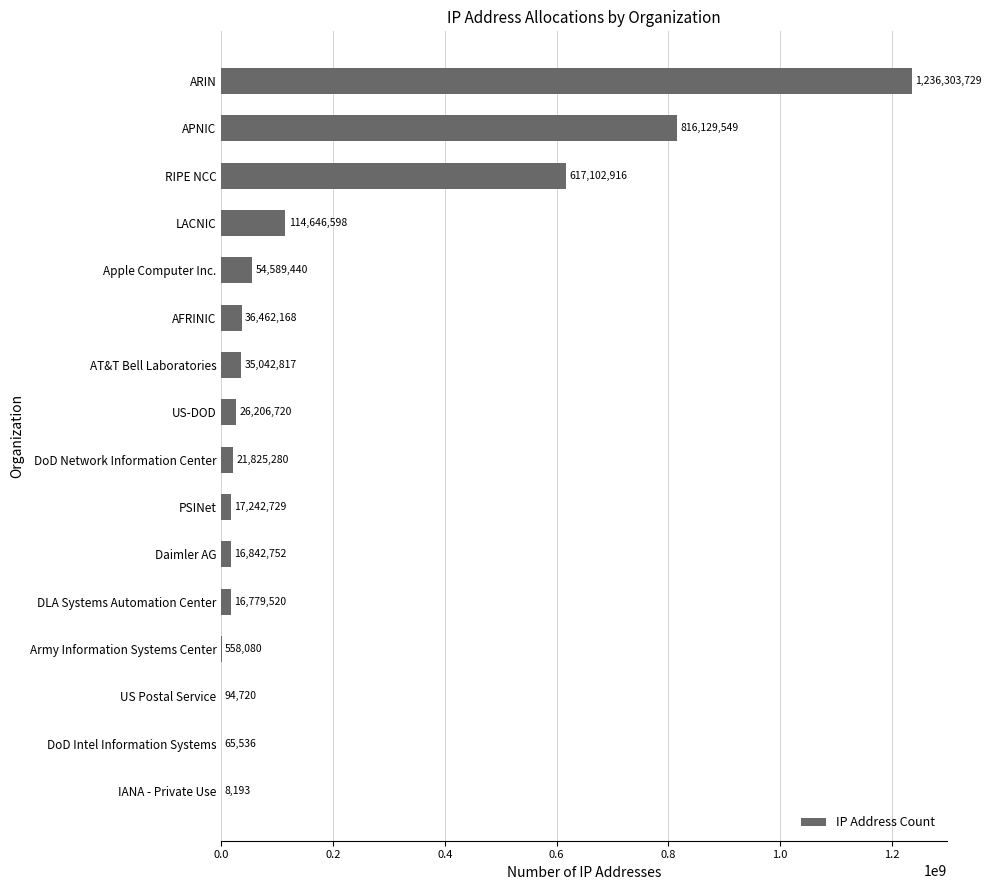

What is the sum of all values?

3009900747